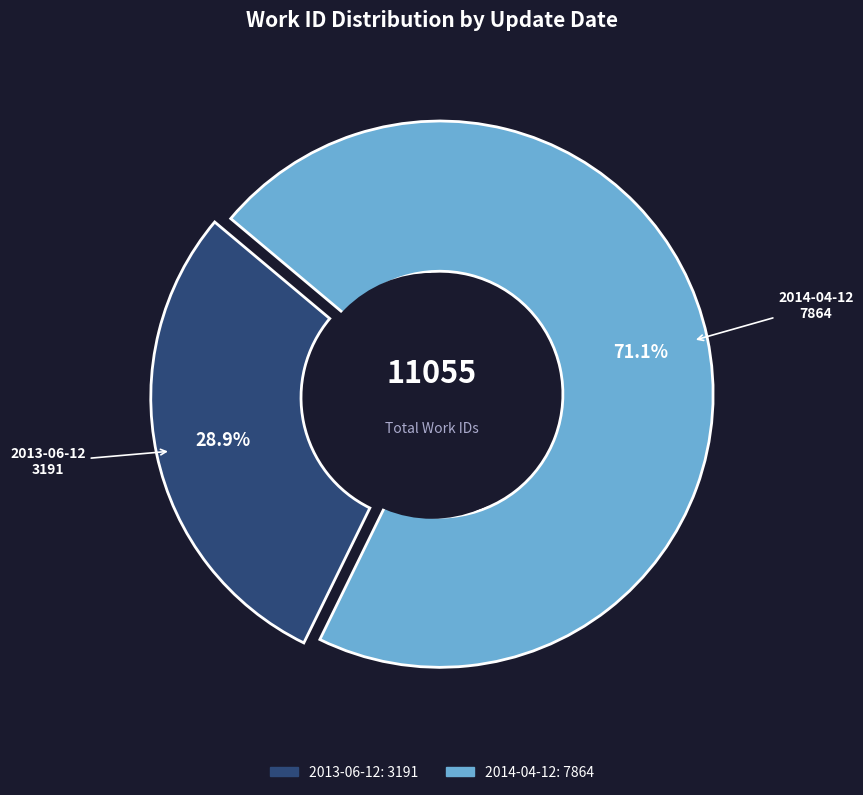

Which category has the biggest portion of the pie?

2014-04-12